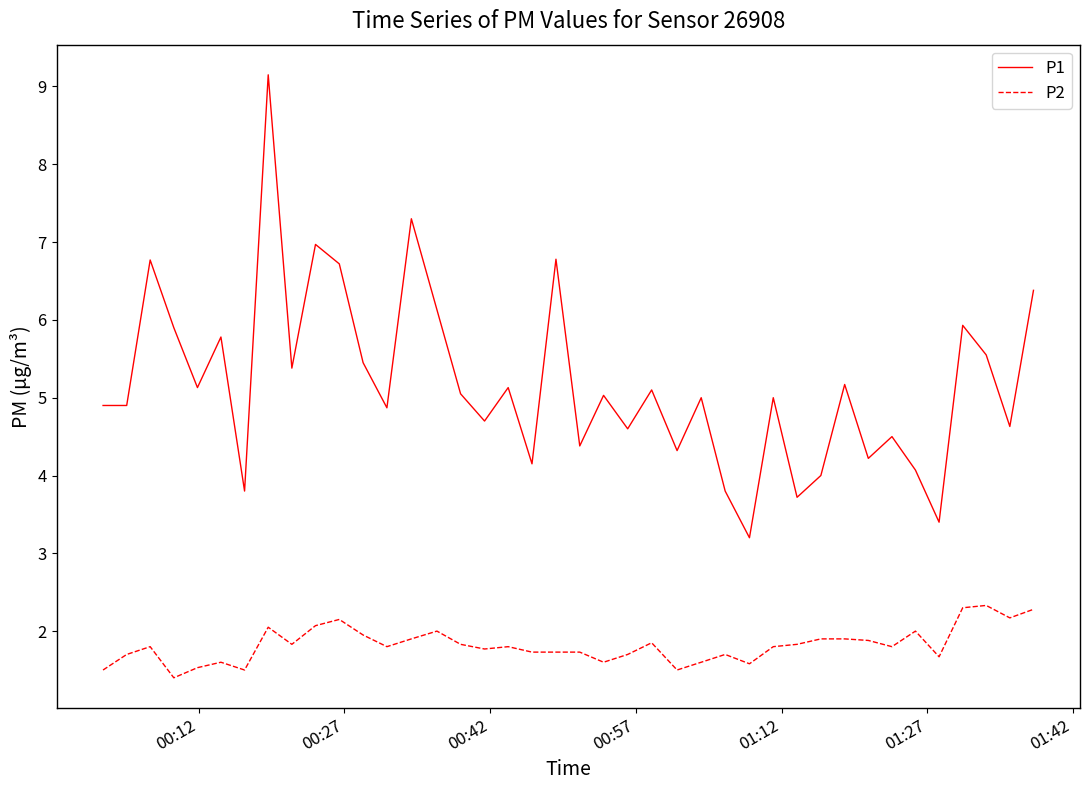

How many lines are shown in the chart?

2